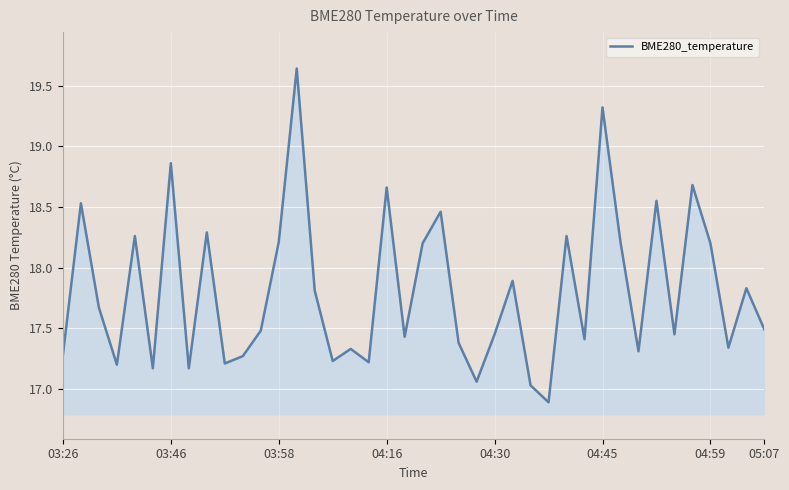

What is the smallest value displayed?

16.9